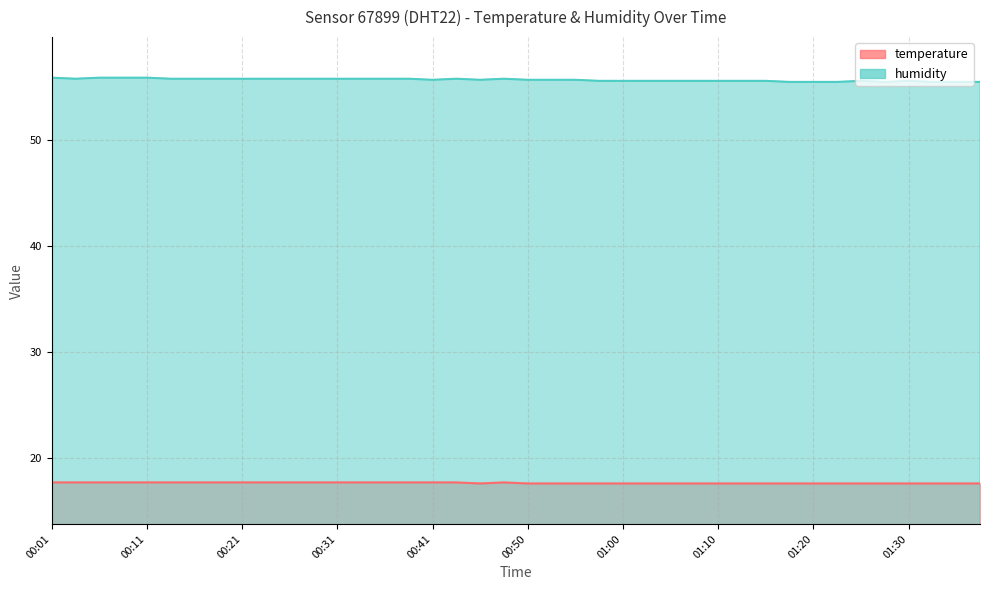

What position from the right is 00:43?

23